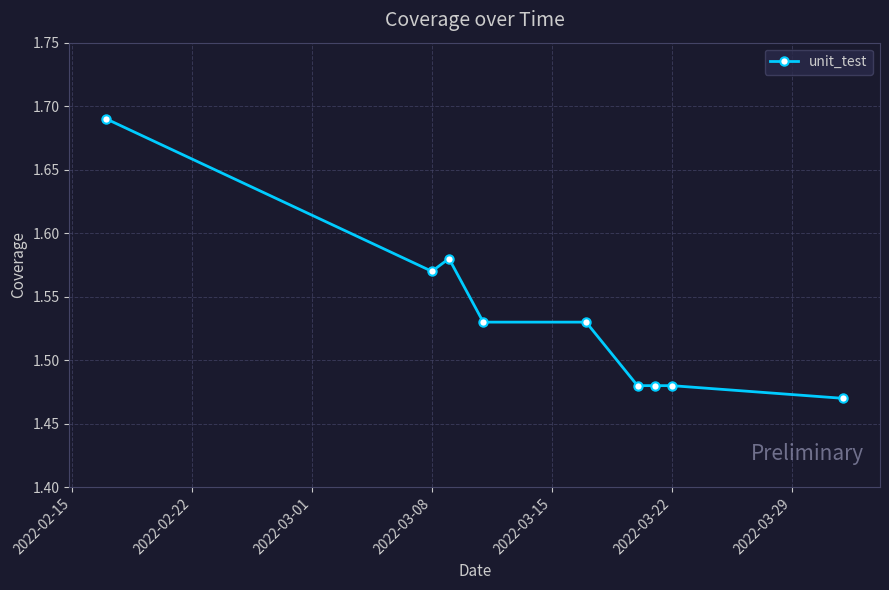

How many values are between 1 and 2?

9